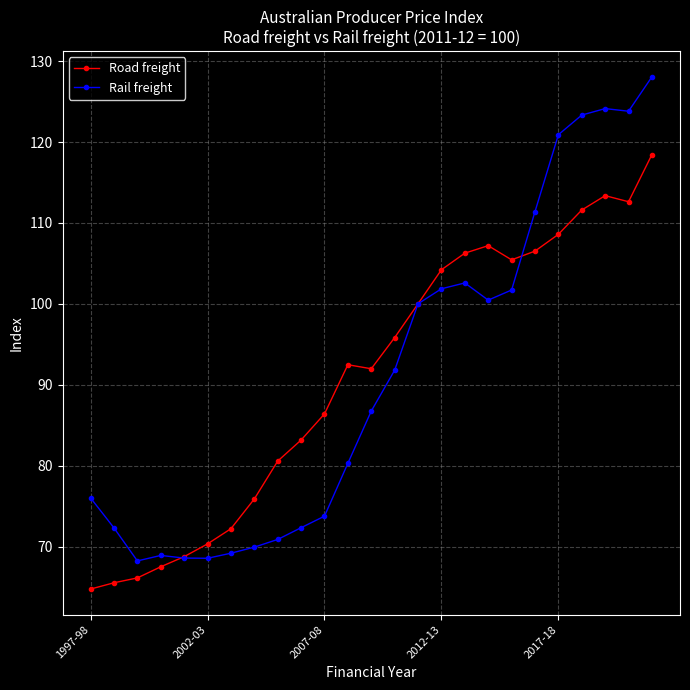

What is the greatest value displayed?

128.1